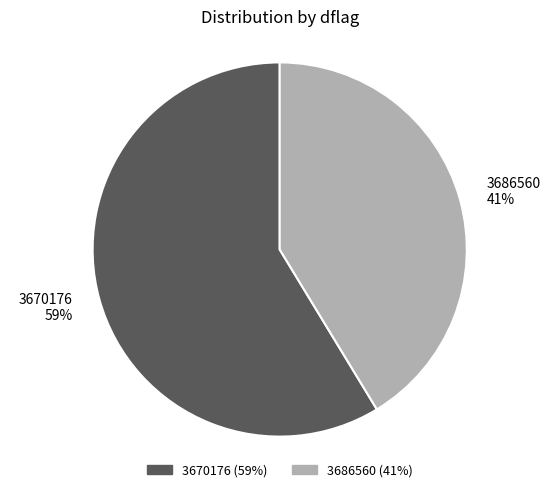

Rank the categories by value from highest to lowest.

3670176, 3686560